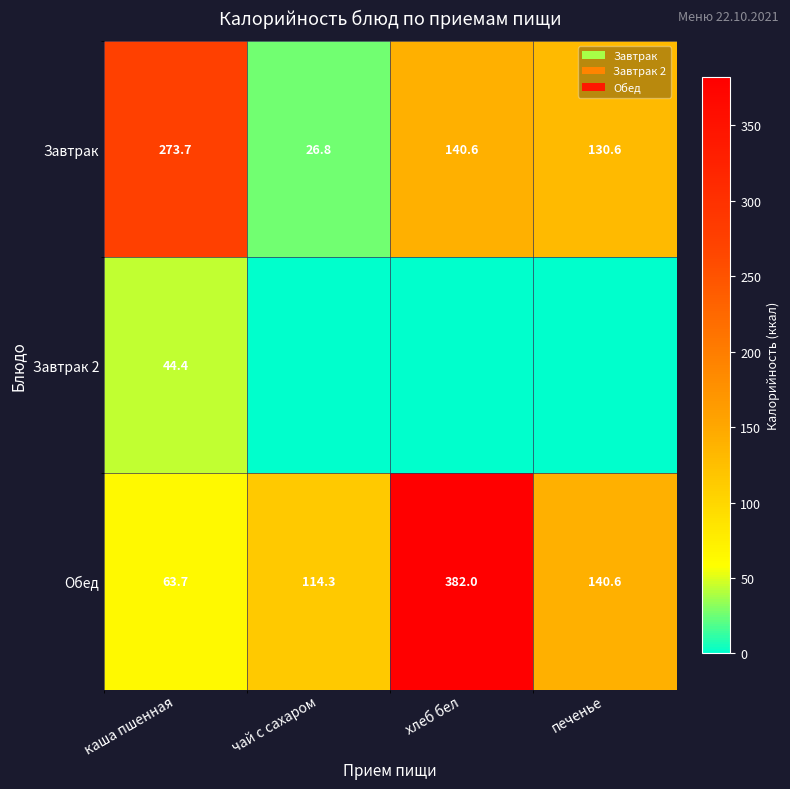

Which category has the lowest value in the Завтрак series?

чай с сахаром